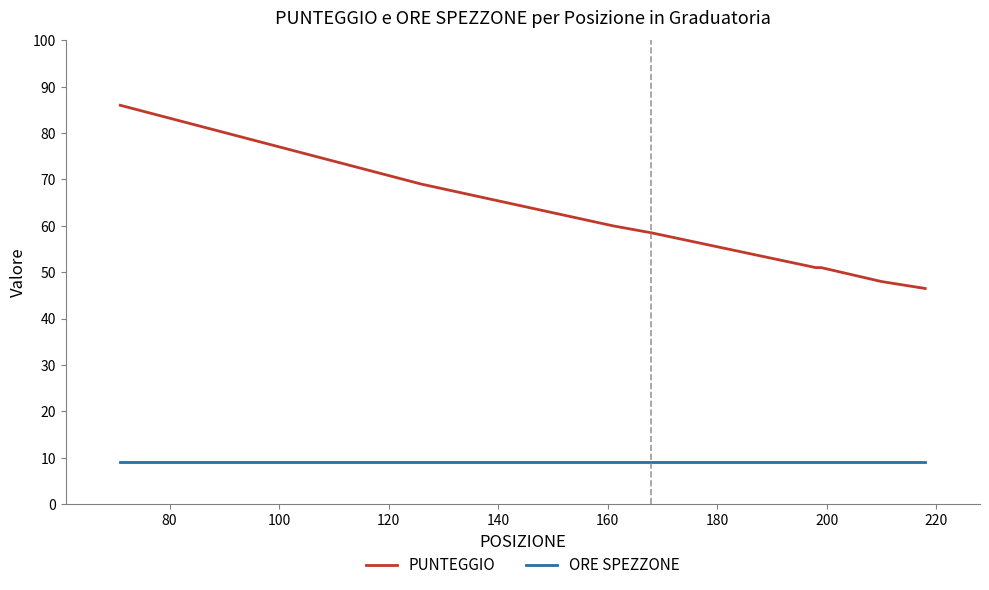

True or false: PUNTEGGIO and ORE SPEZZONE intersect in this chart.

False